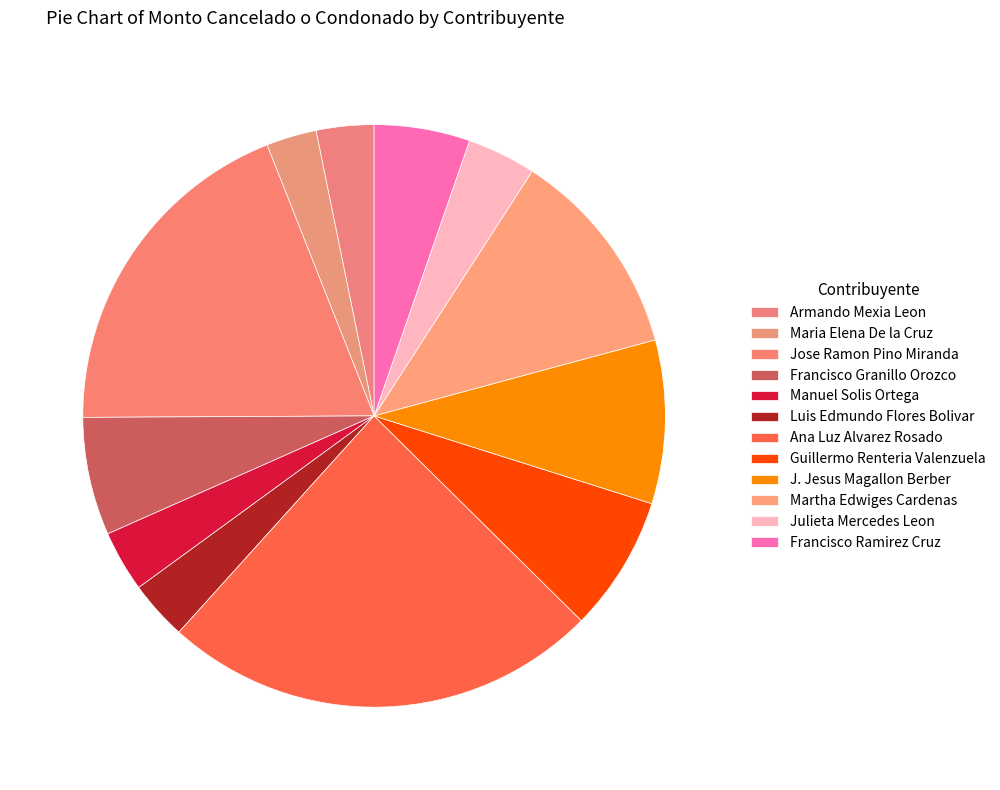

Which slice is the smallest?

Maria Elena De la Cruz